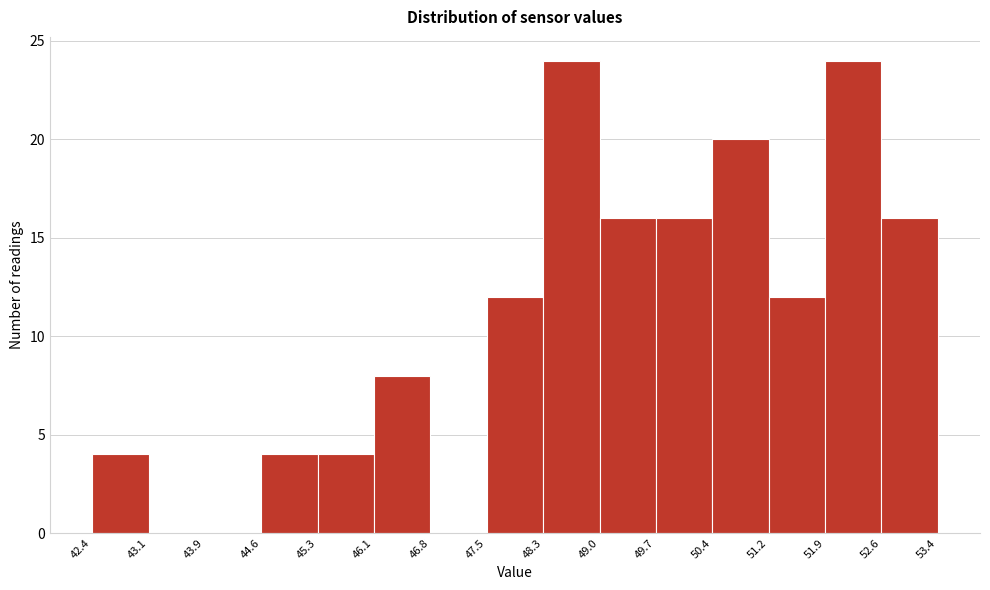

Reading left to right, list every bar in this chart as the range it spans on the x-axis followed by its height. The values are not printed on the chart, so give them approximately, as read against the axis.

42.4 to 43.1: 4
43.1 to 43.9: 0
43.9 to 44.6: 0
44.6 to 45.3: 4
45.3 to 46.1: 4
46.1 to 46.8: 8
46.8 to 47.5: 0
47.5 to 48.3: 12
48.3 to 49.0: 24
49.0 to 49.7: 16
49.7 to 50.4: 16
50.4 to 51.2: 20
51.2 to 51.9: 12
51.9 to 52.6: 24
52.6 to 53.4: 16